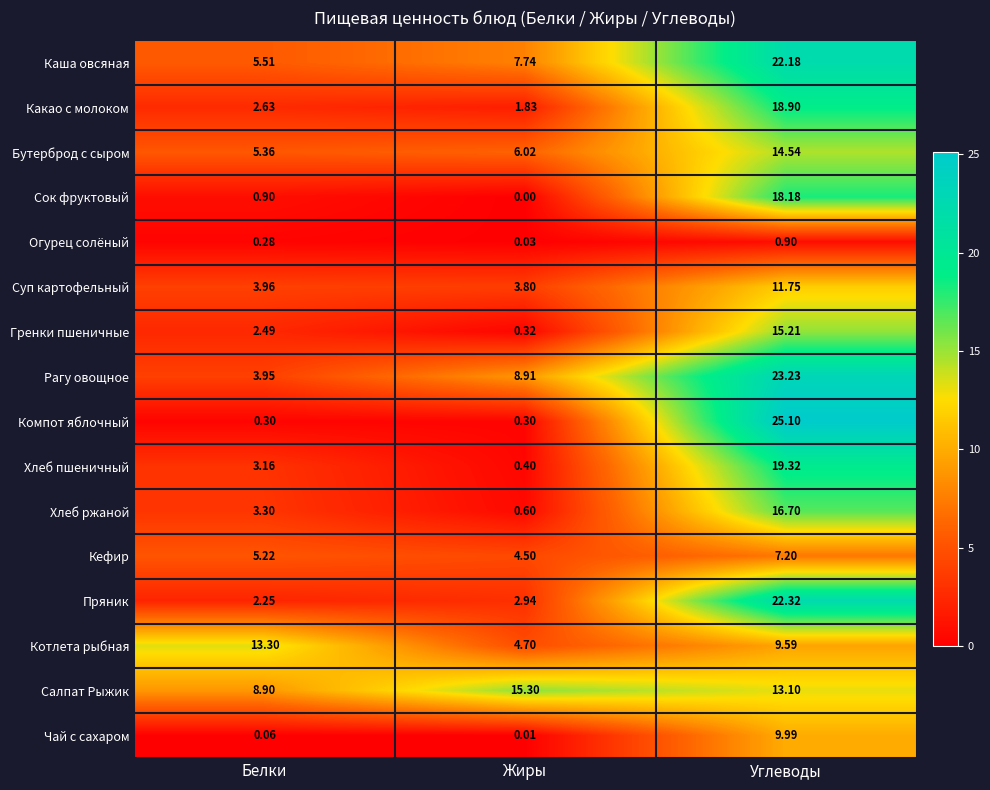

Between Белки and Углеводы, which series saw the biggest shift?

Компот яблочный